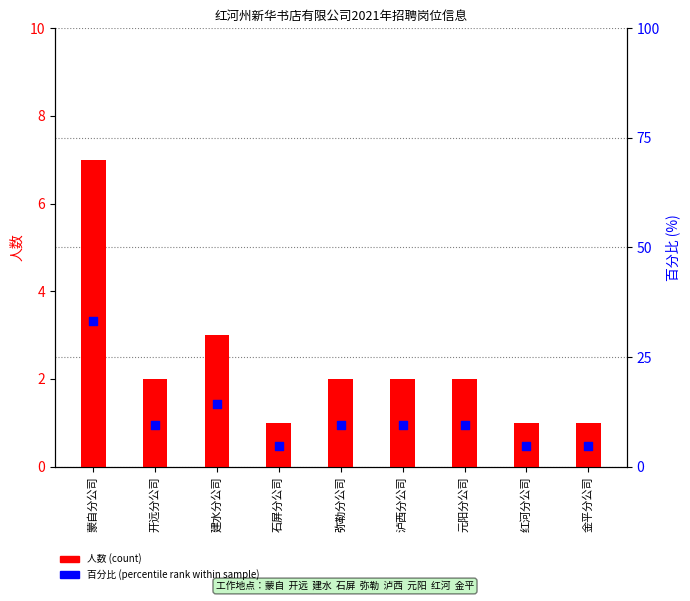

At how many categories does at least one series exceed 19?

1